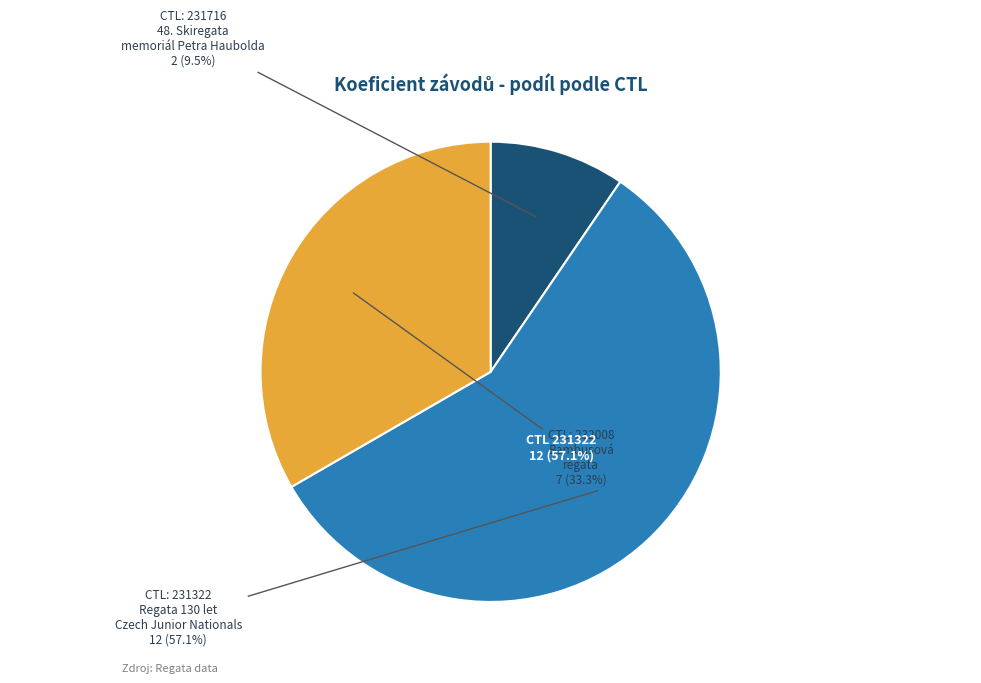

Which slice is the smallest?

231716